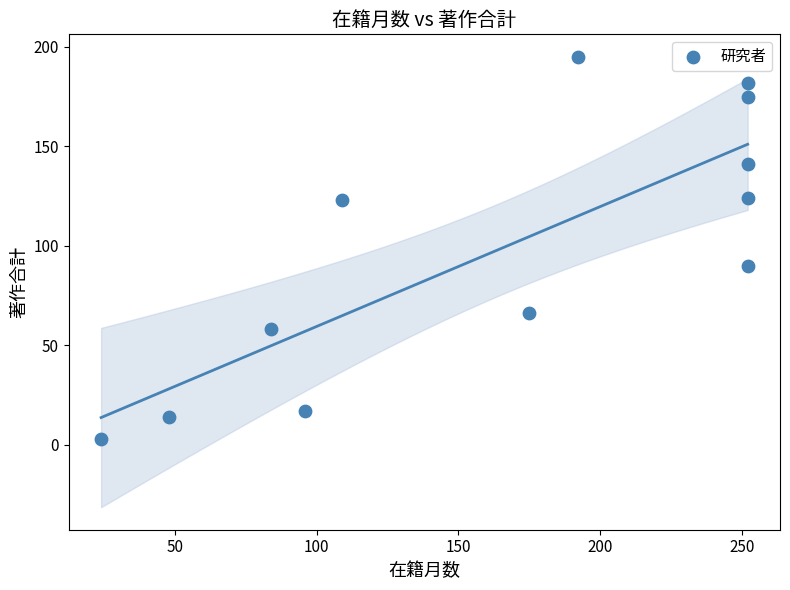

What is the range of X values (max minus min)?

228